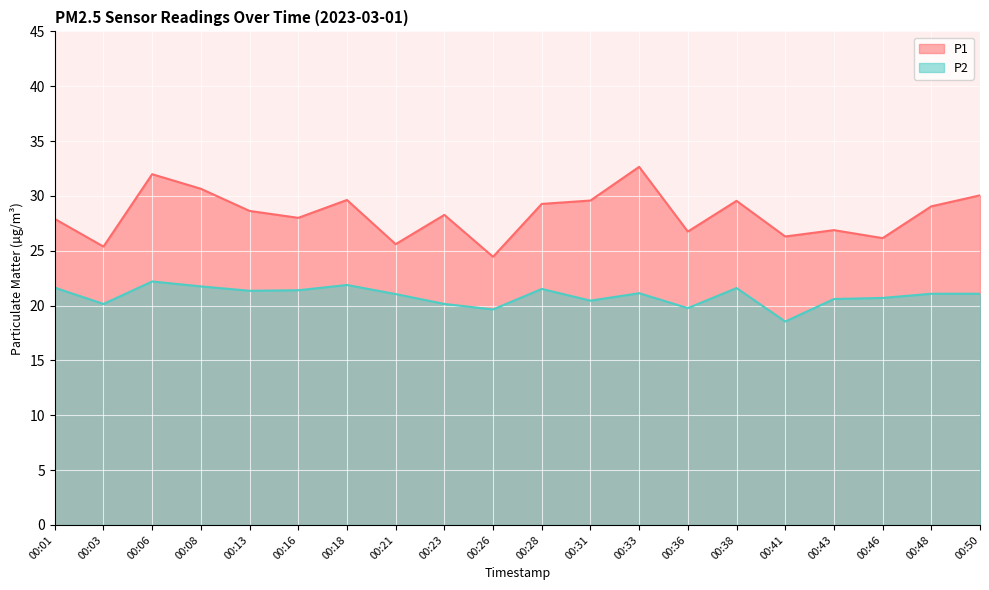

What is the maximum value for P2?

22.2